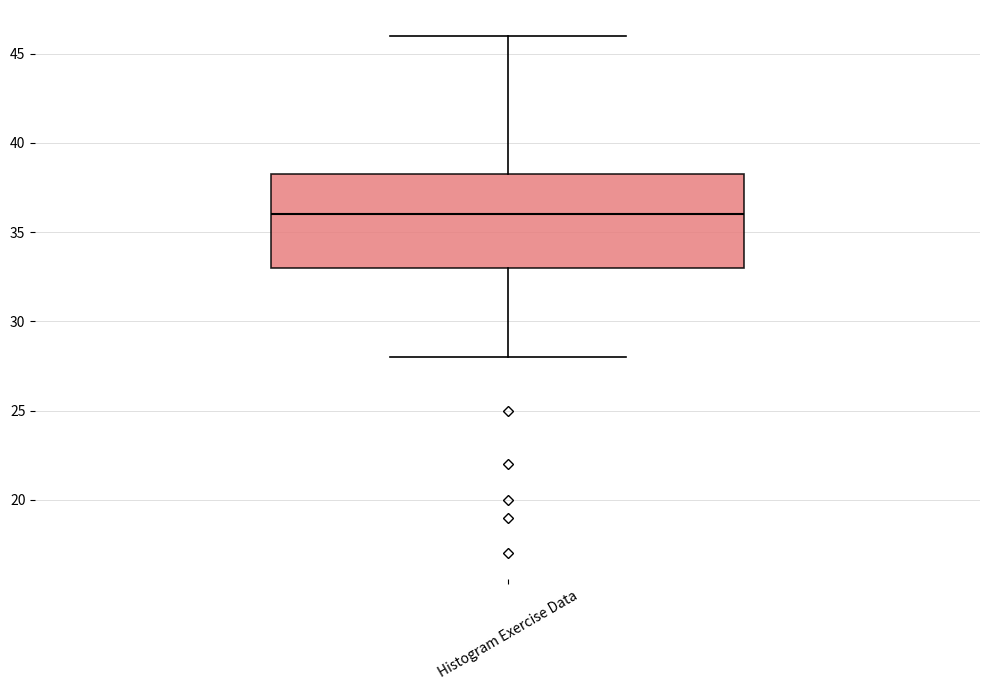

Transcribe this box plot: give where the median line is, the range the box spans, and where the two whiskers end, as read against the y-axis. The values are not printed on the chart, so give them approximately, as read against the axis.

median 36.0, box 33.0 to 38.5, whiskers 28.0 to 46.0